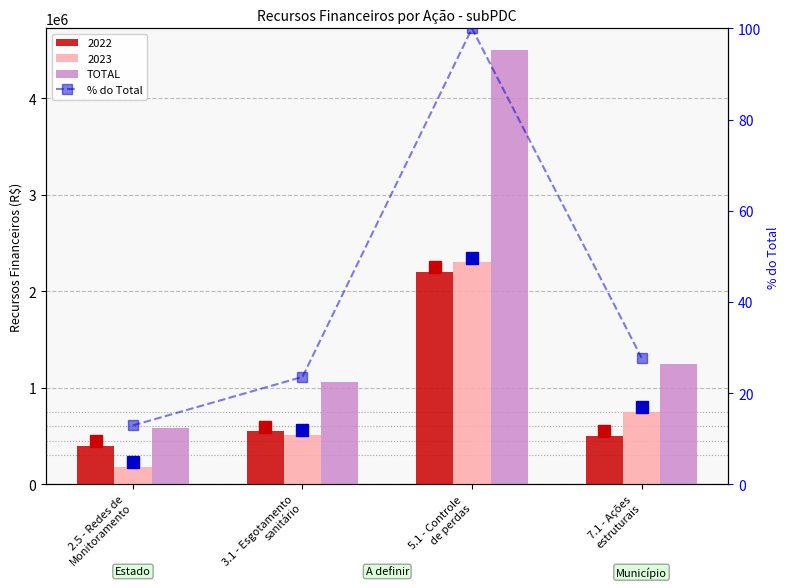

What position from the left is 3.1 - Esgotamento
sanitário?

2